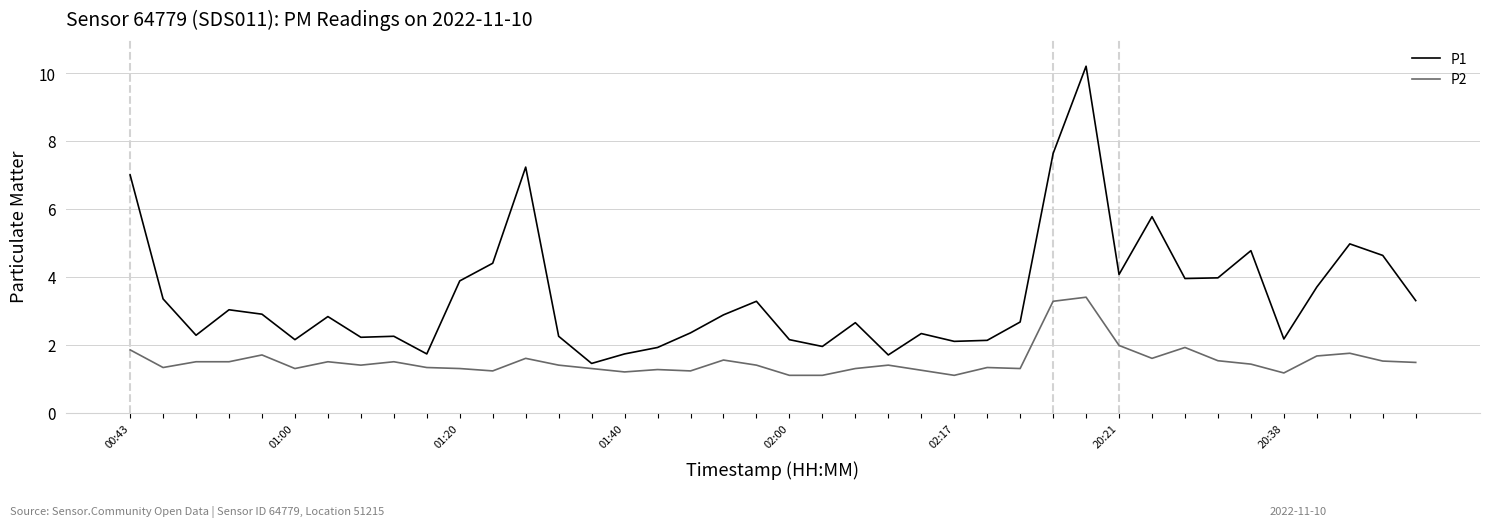

Does the chart have visible grid lines?

Yes